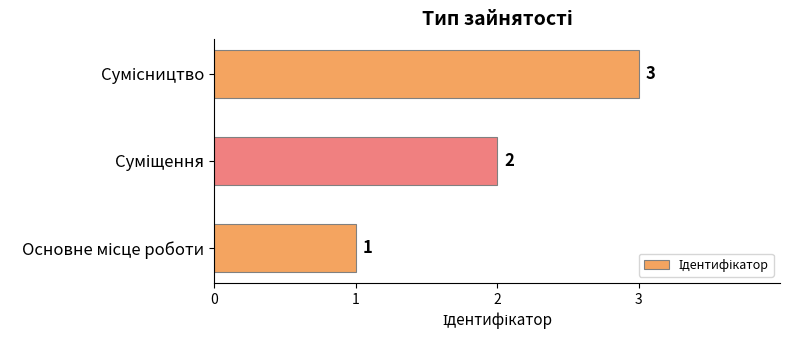

Count the values in the range 1 to 3.

3